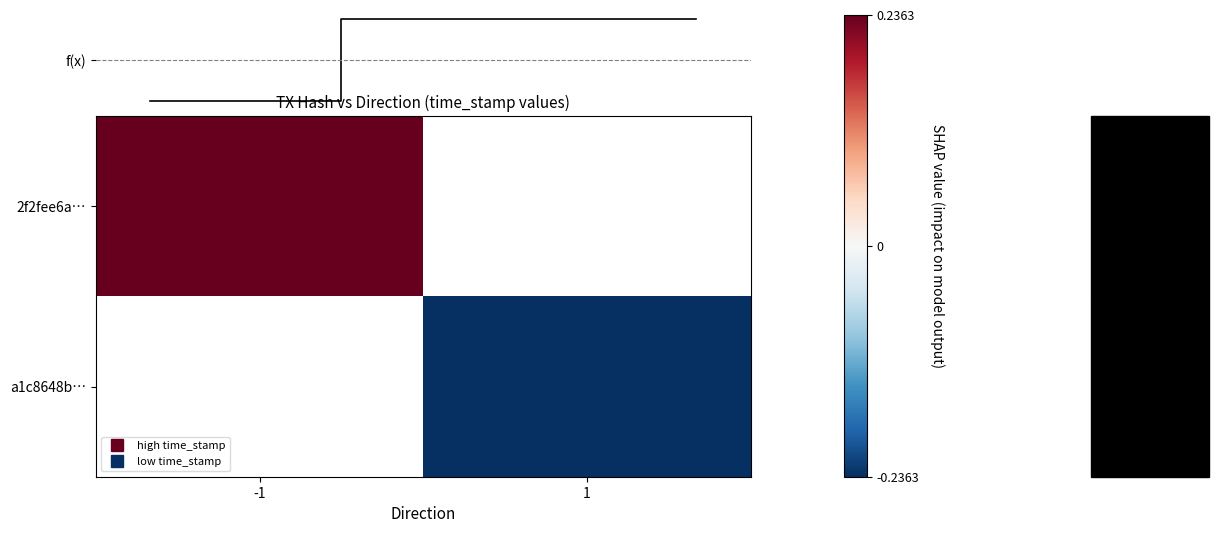

What is the maximum value for 2f2fee6a…?

0.2